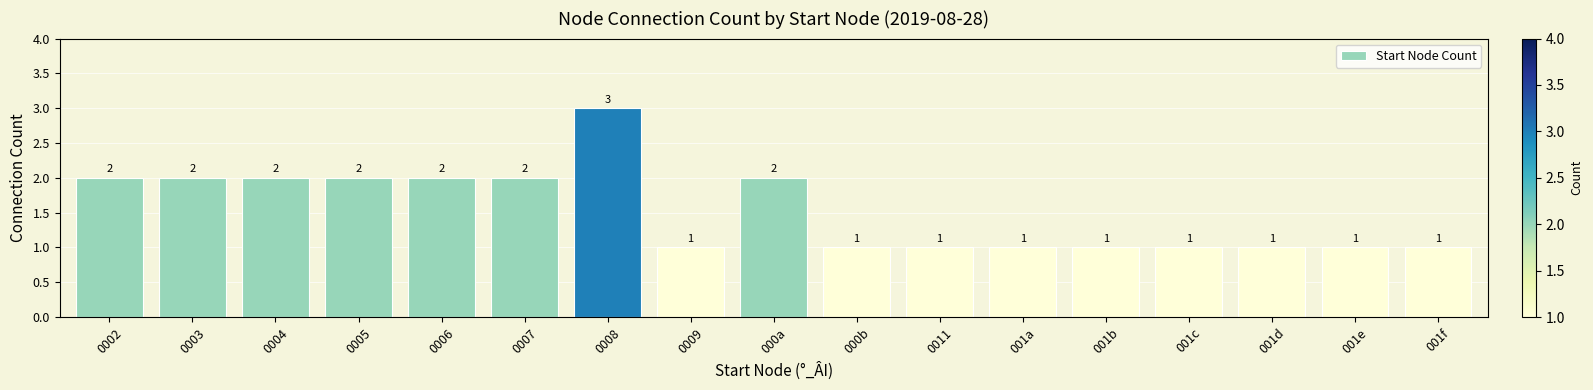

Reading left to right, list all the values displayed in this chart.

0002=2	0003=2	0004=2	0005=2	0006=2	0007=2	0008=3	0009=1	000a=2	000b=1	0011=1	001a=1	001b=1	001c=1	001d=1	001e=1	001f=1